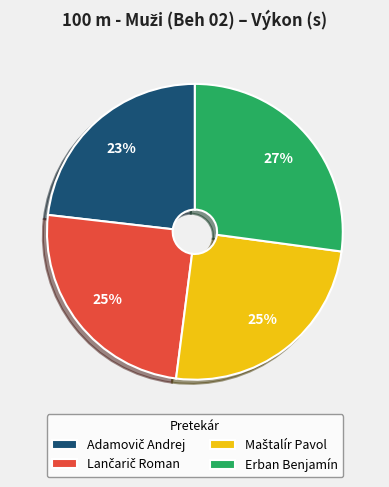

How many slices are in this pie chart?

4